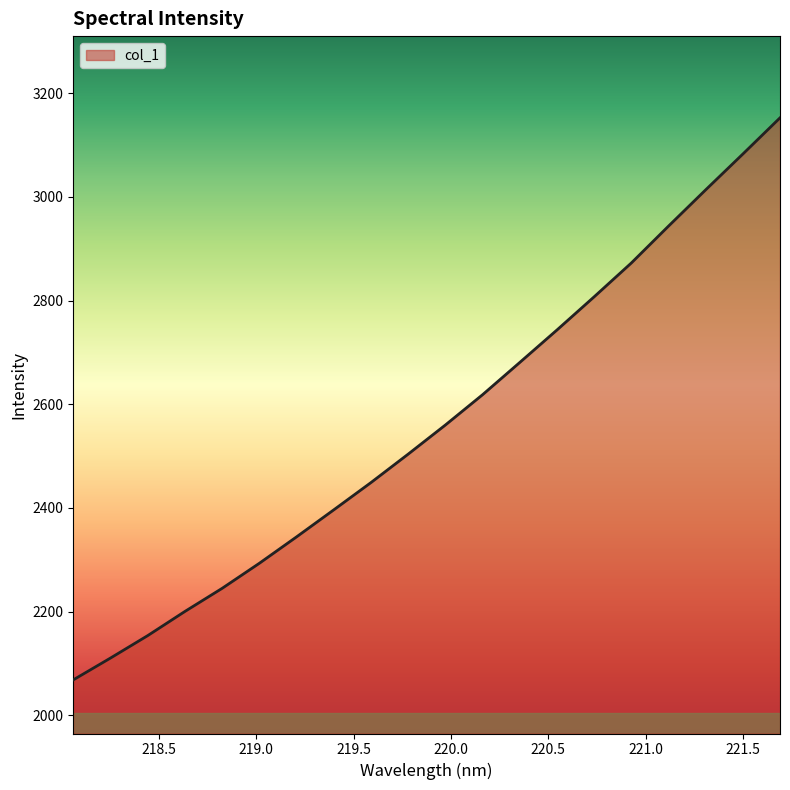

True or false: the data has more than 0 interior local peaks.

False